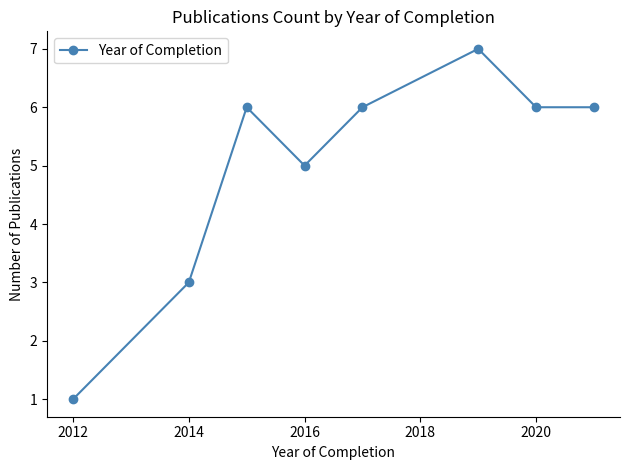

Does the chart display data point markers on the line(s)?

Yes